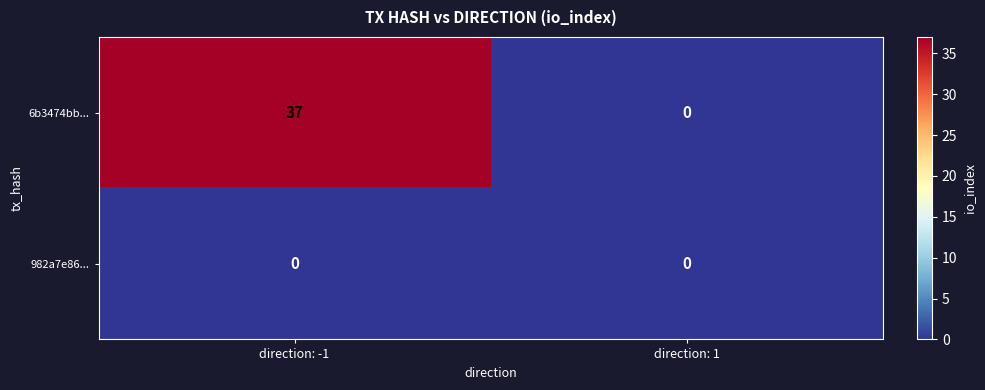

The value of 982a7e86... at direction: 1 is 0. True or false?

True